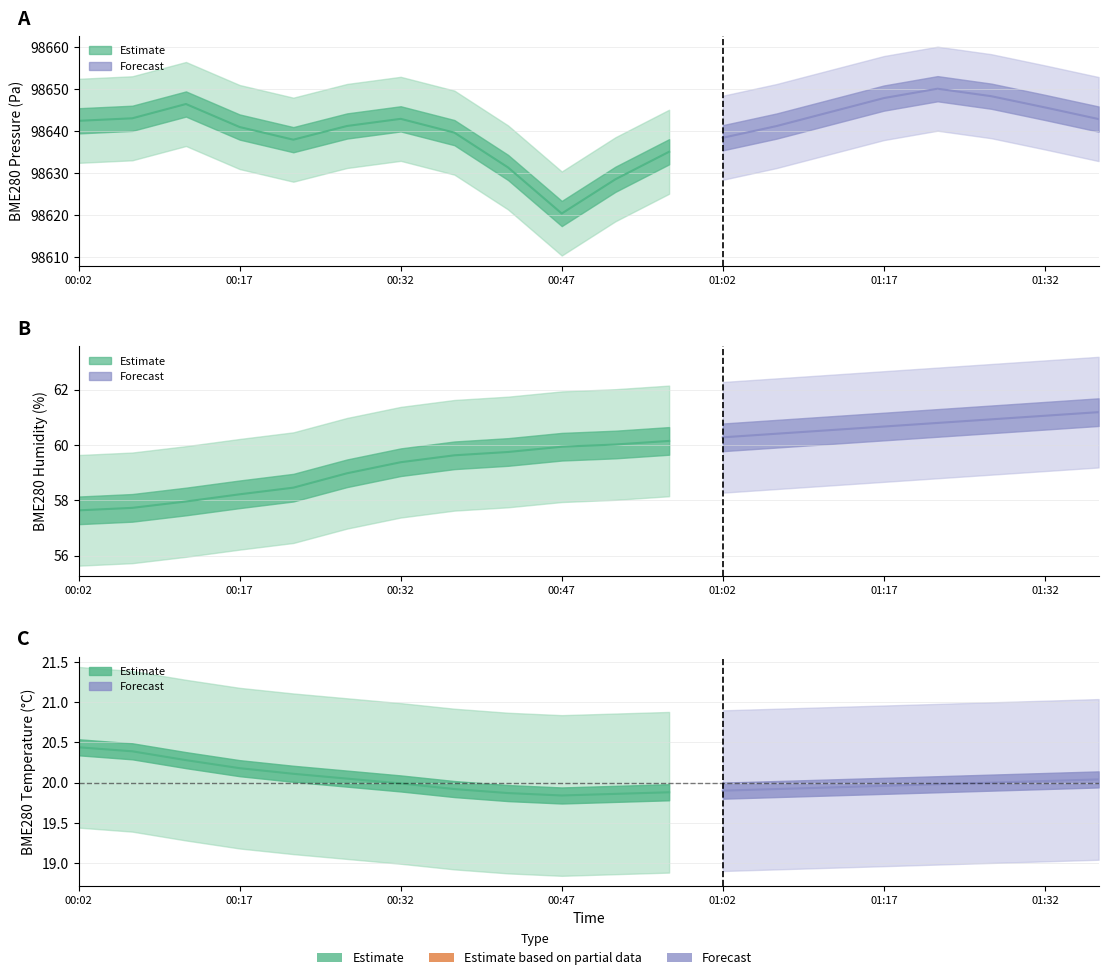

What is the approximate value of BME280_pressure at 00:27?

98641.2